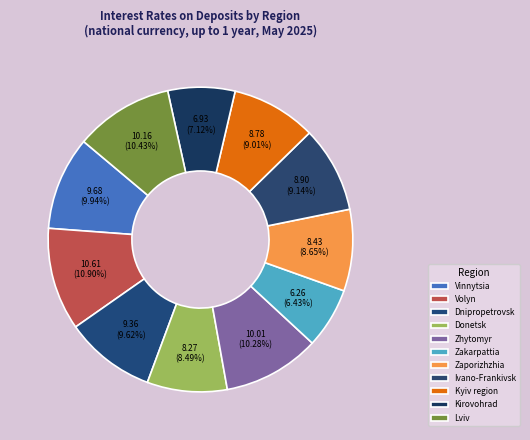

How much of the chart is everything except Zakarpattia?

93.6%